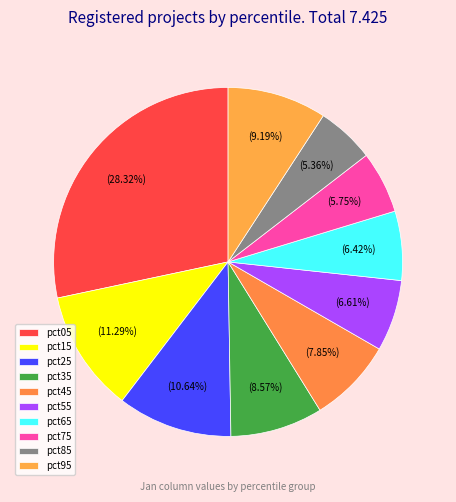

To the nearest percent, what is the average slice percentage?

10%